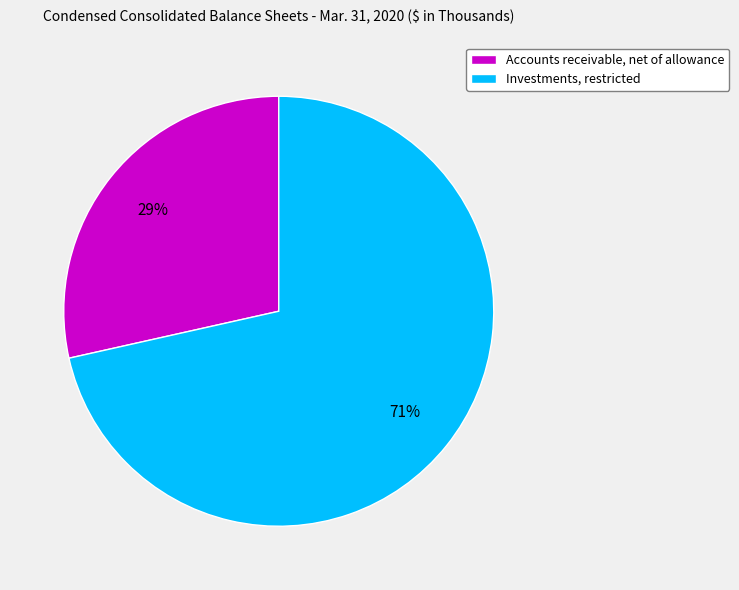

Which has a higher value, Accounts receivable, net of allowance or Investments, restricted?

Investments, restricted